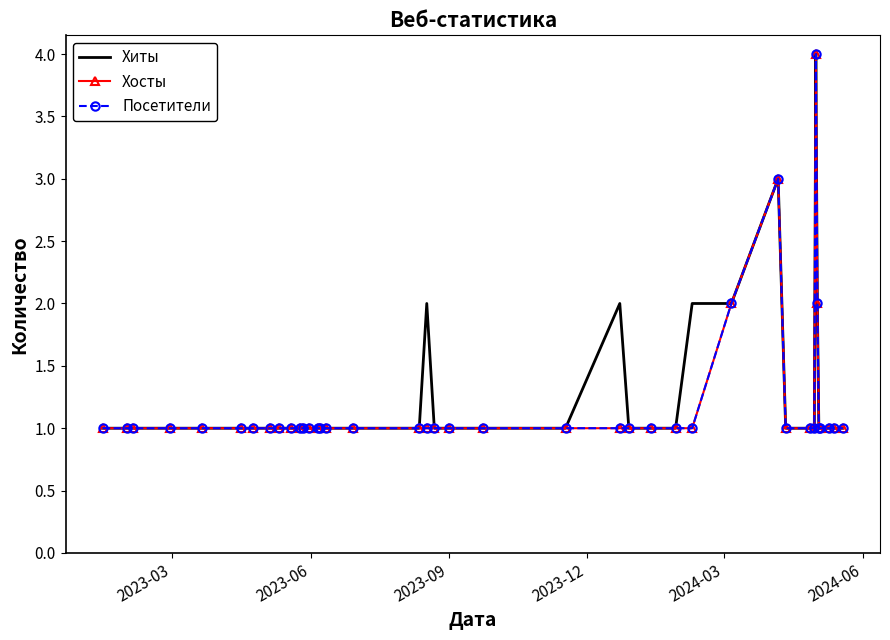

What are all the series names shown in the legend?

Хиты, Хосты, Посетители